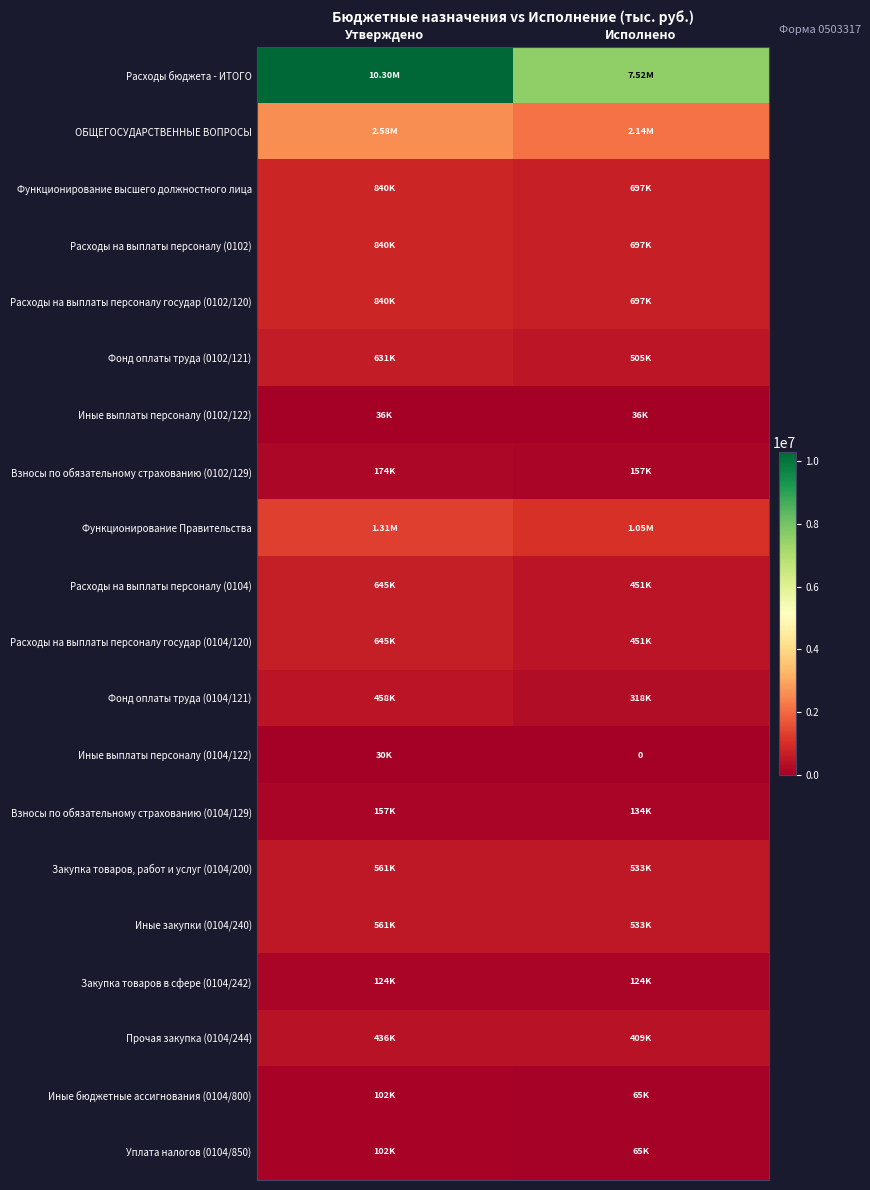

Which has a higher value, Утверждено or Исполнено?

Утверждено